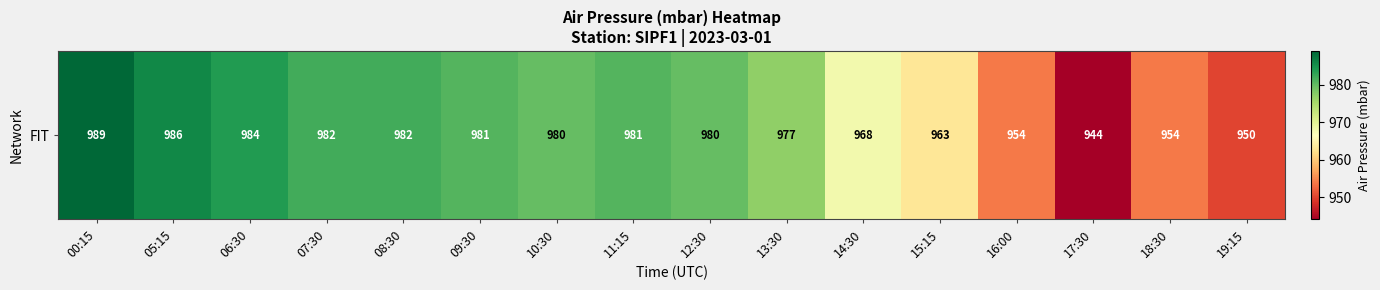

Between 14:30 and 00:15, which is larger?

00:15